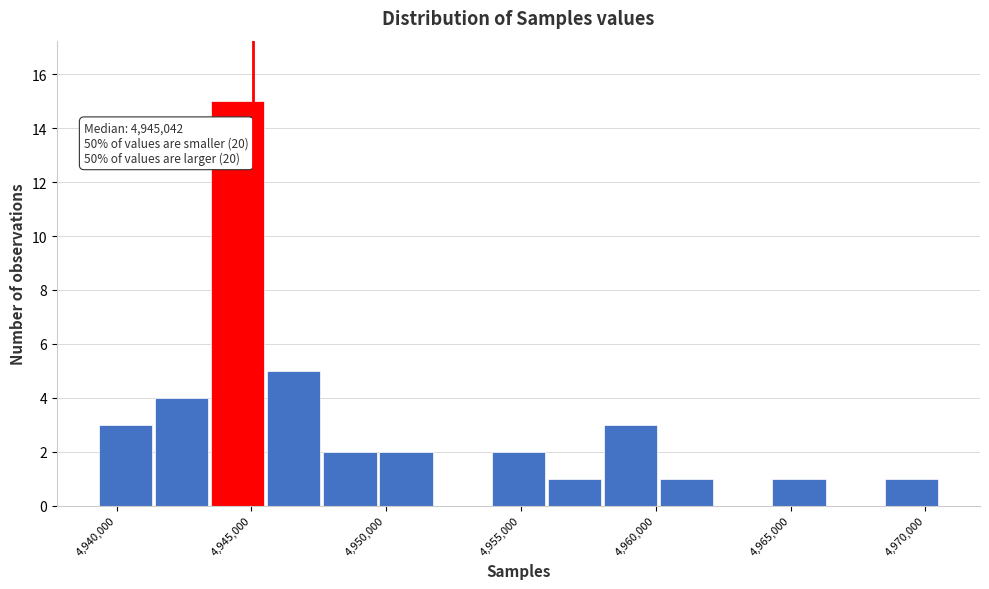

Which range on the x-axis has the tallest bar?

4943500 to 4945500